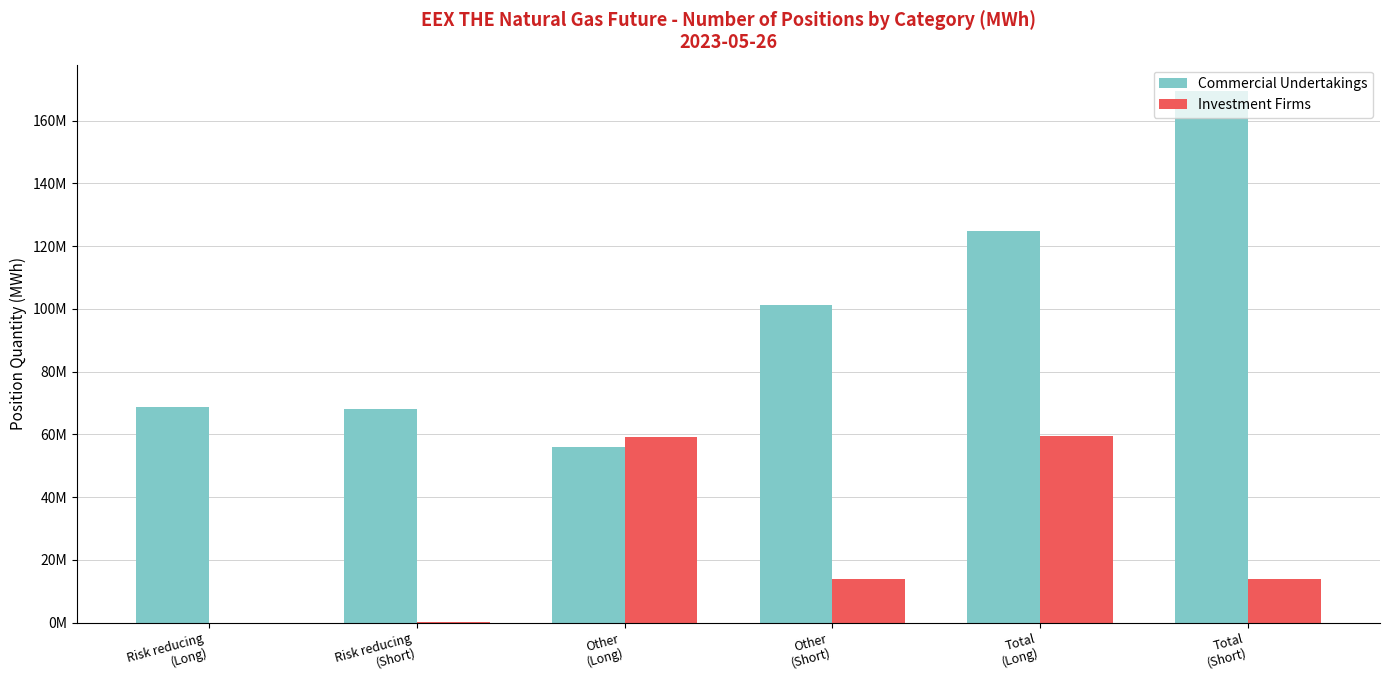

The value of Investment Firms at Other
(Short) is 3686640. True or false?

False